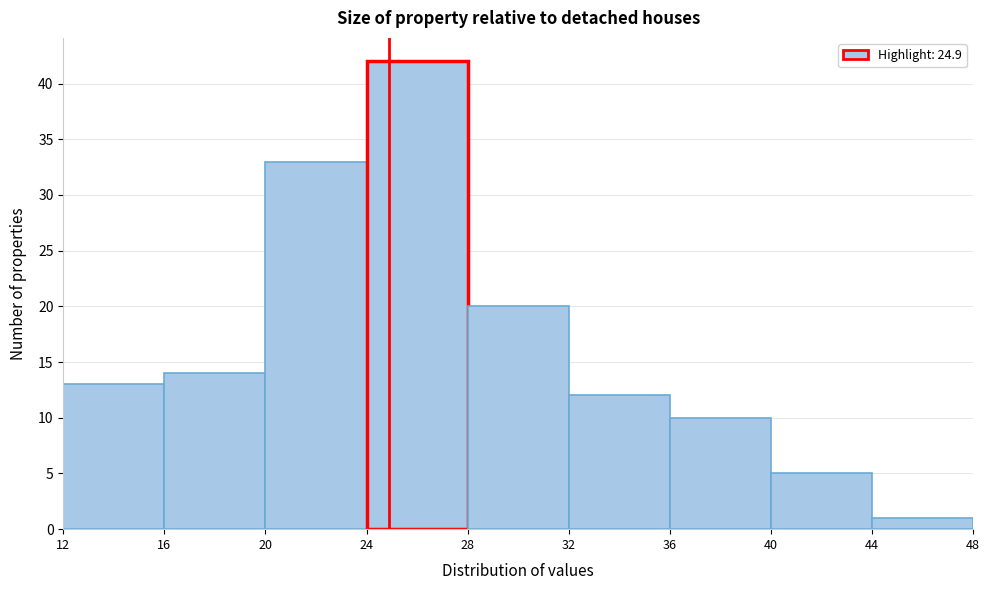

Reading left to right, list every bar in this chart as the range it spans on the x-axis followed by its height. The values are not printed on the chart, so give them approximately, as read against the axis.

12 to 16: 13
16 to 20: 14
20 to 24: 33
24 to 28: 42
28 to 32: 20
32 to 36: 12
36 to 40: 10
40 to 44: 5
44 to 48: 1